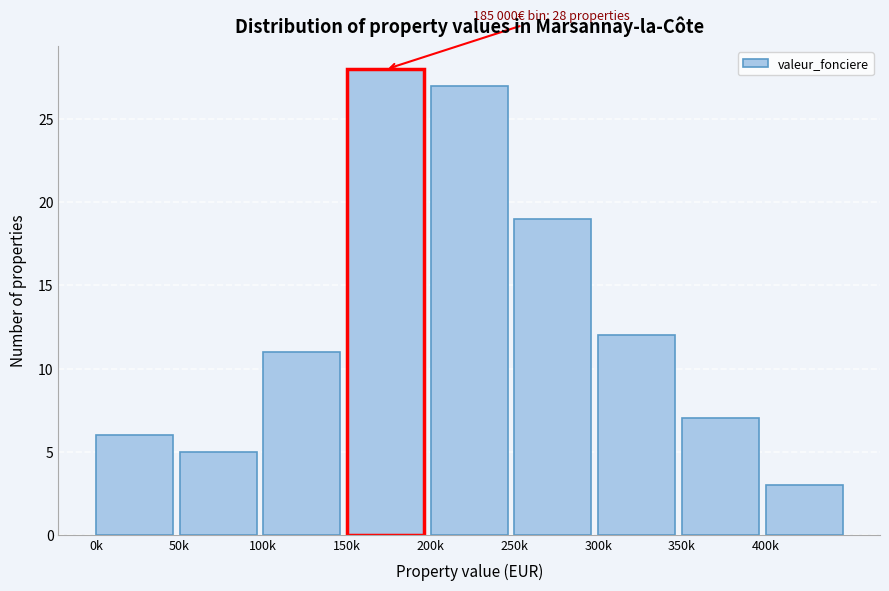

Reading left to right, transcribe all the data shown in this chart.

6	5	11	28	27	19	12	7	3